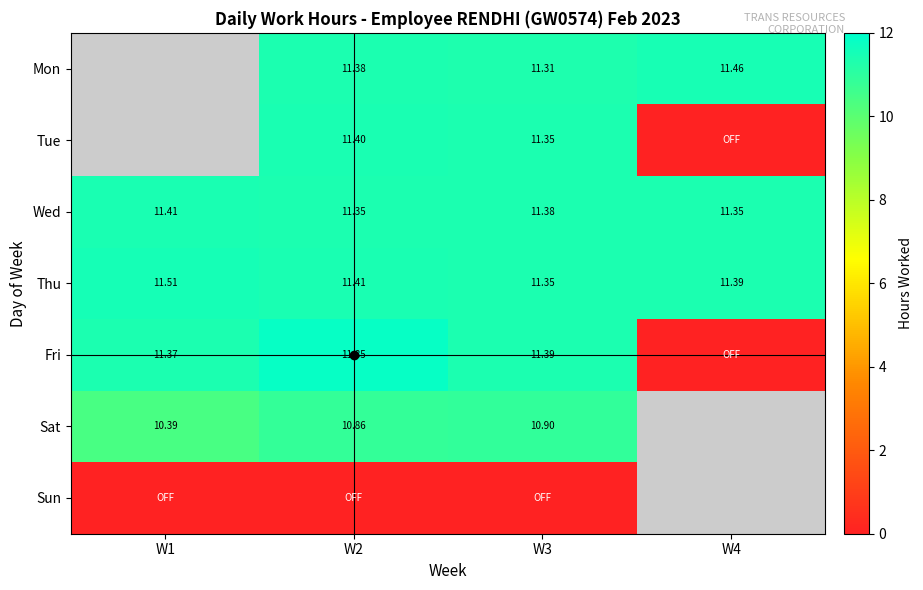

What is the sum of all Wed values?

45.5